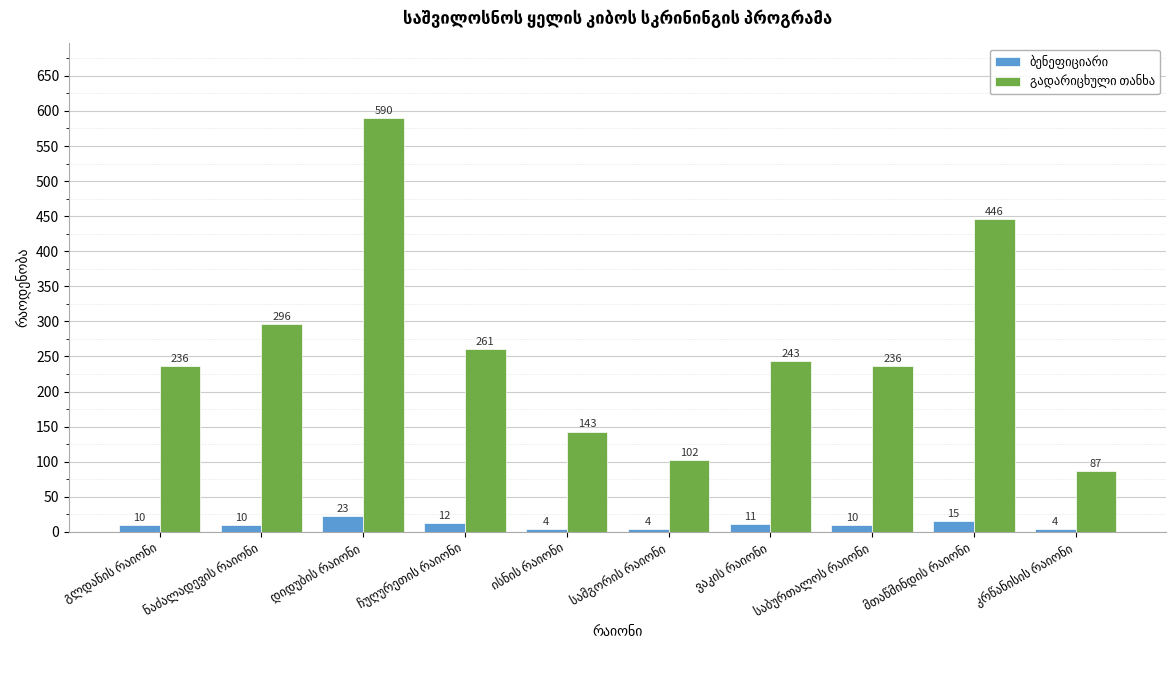

What is the minimum value shown in the chart?

4